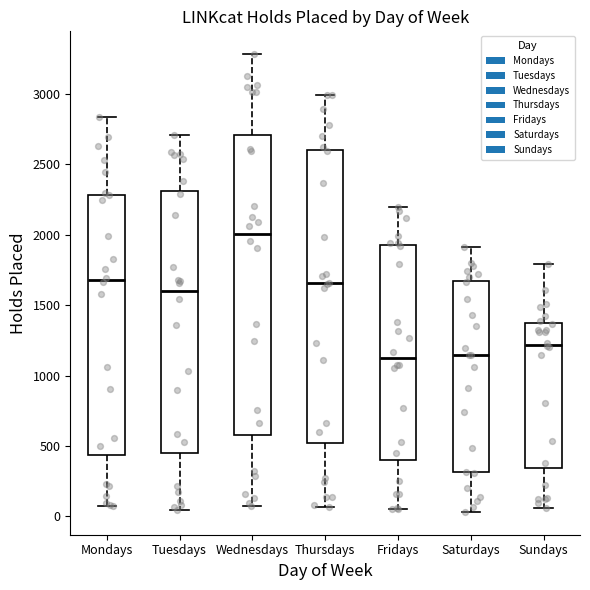

Where is the upper edge of the box for Saturdays on the y-axis? The values are not printed on the chart, so give them approximately, as read against the axis.

1650